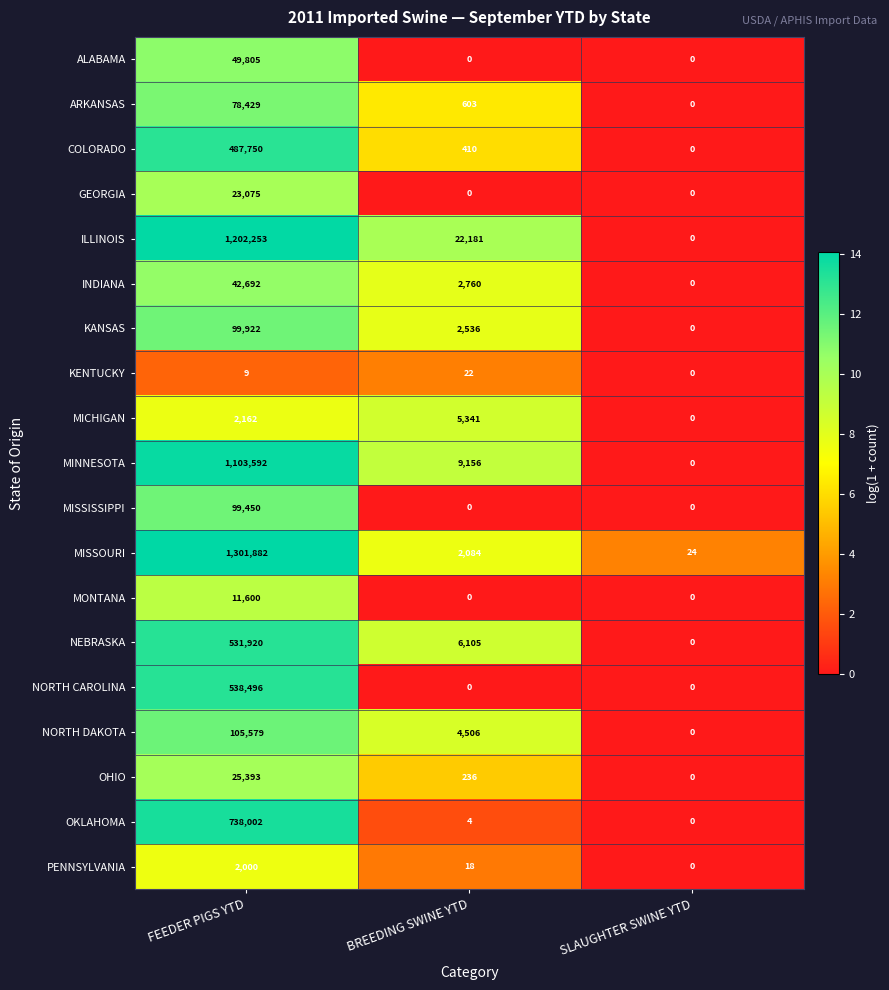

How many values in the NORTH CAROLINA series exceed 0?

1